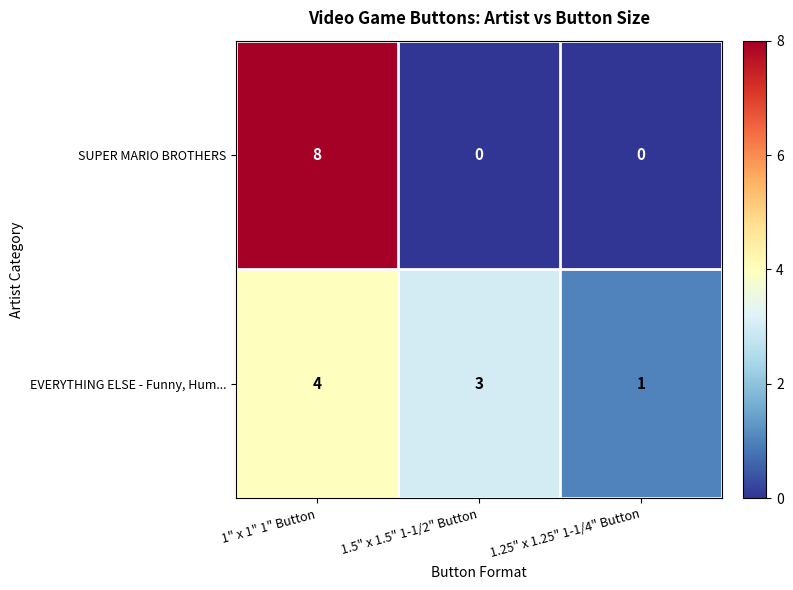

Reading left to right, extract all data points from this chart.

SUPER MARIO BROTHERS: 8	0	0
EVERYTHING ELSE - Funny, Hum...: 4	3	1